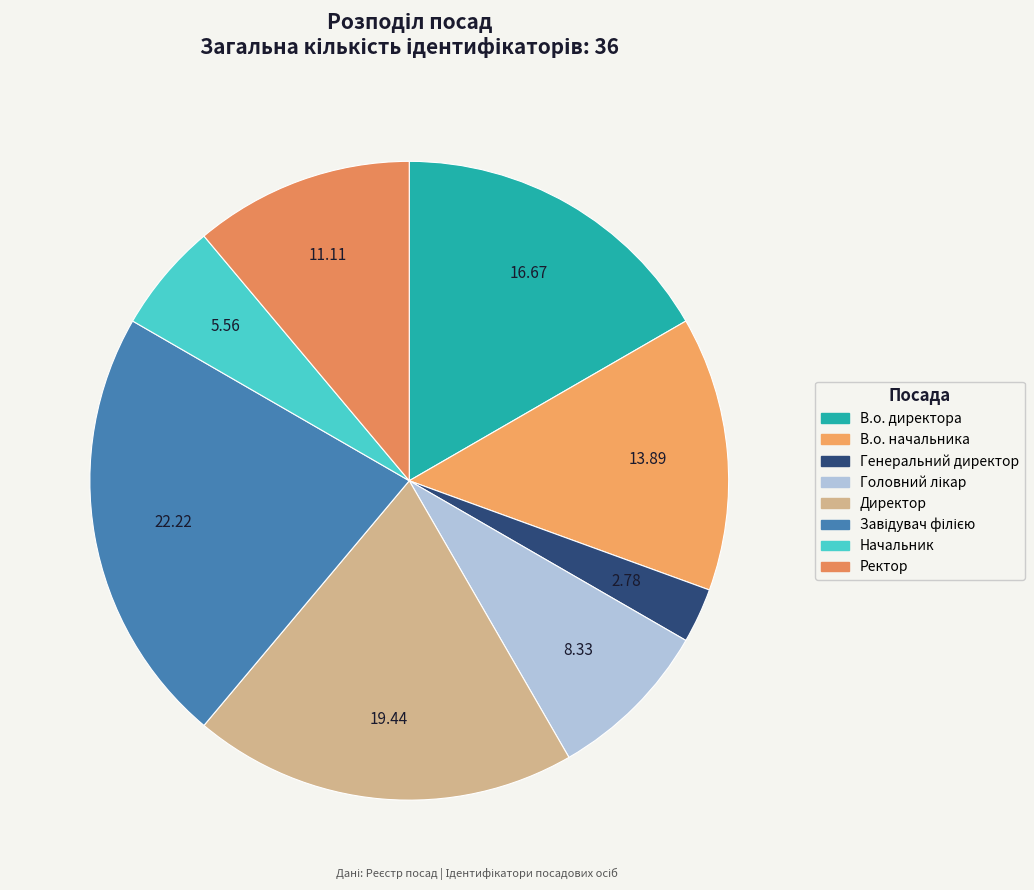

The Директор slice represents 19% of the pie. True or false?

True